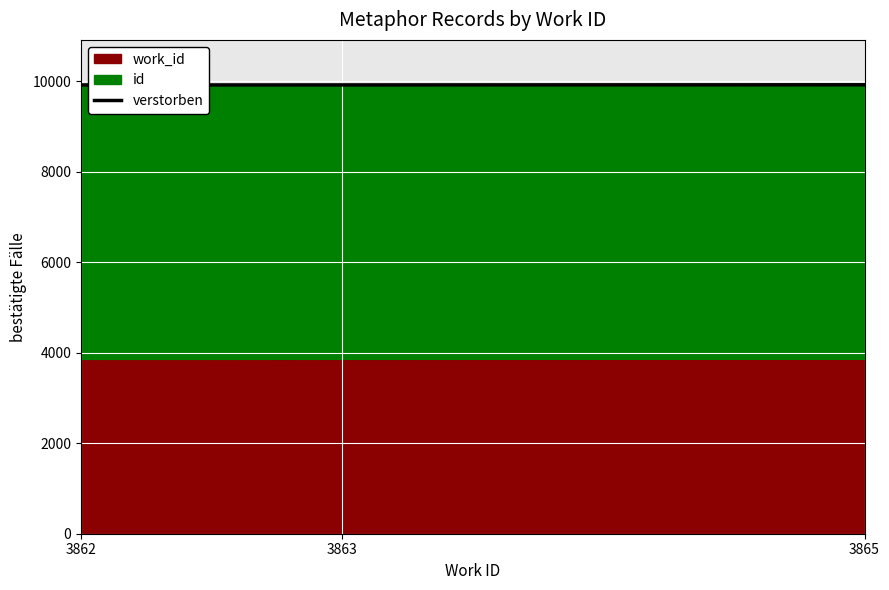

Reading left to right, what are all the values shown in this chart?

9914	9915	9918